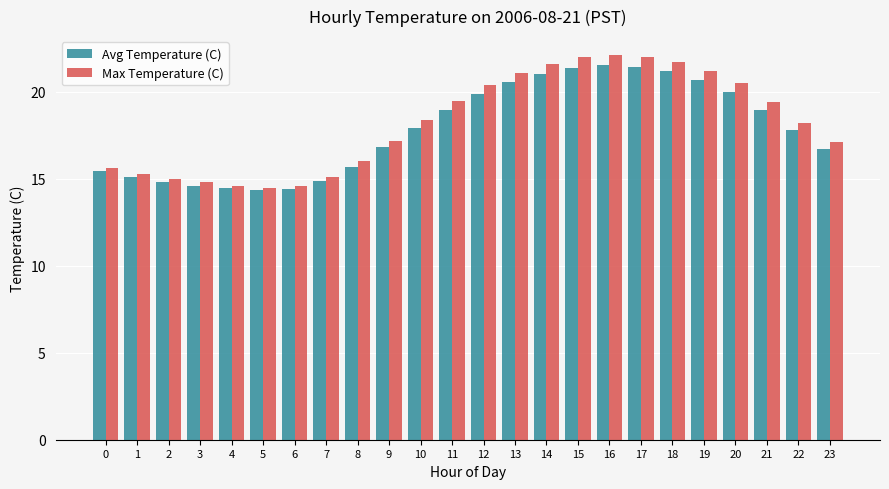

What is the sum of all Avg Temperature (C) values?

428.7